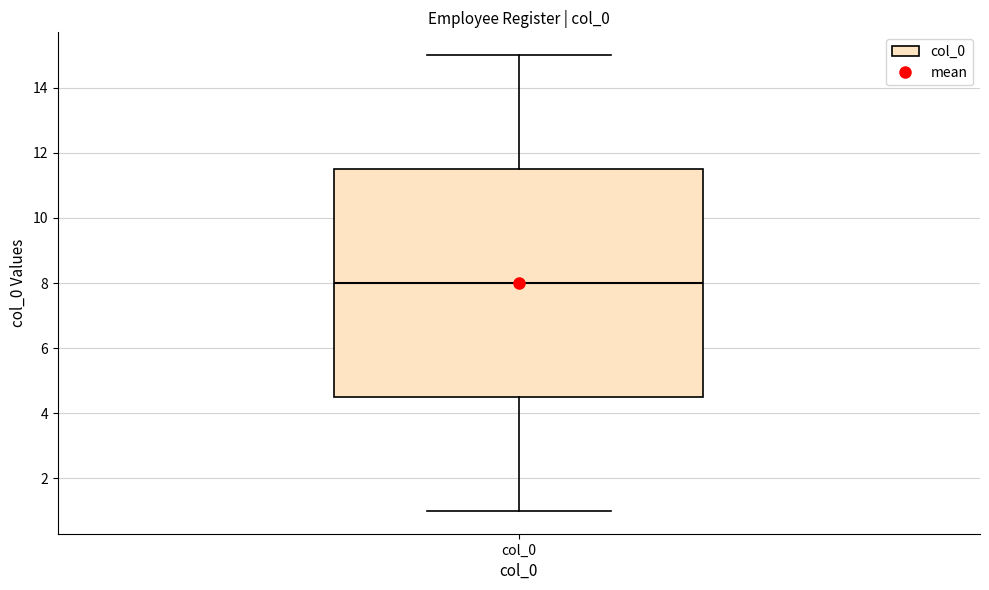

Where does the upper whisker of the box for col_0 end on the y-axis? The values are not printed on the chart, so give them approximately, as read against the axis.

15.0